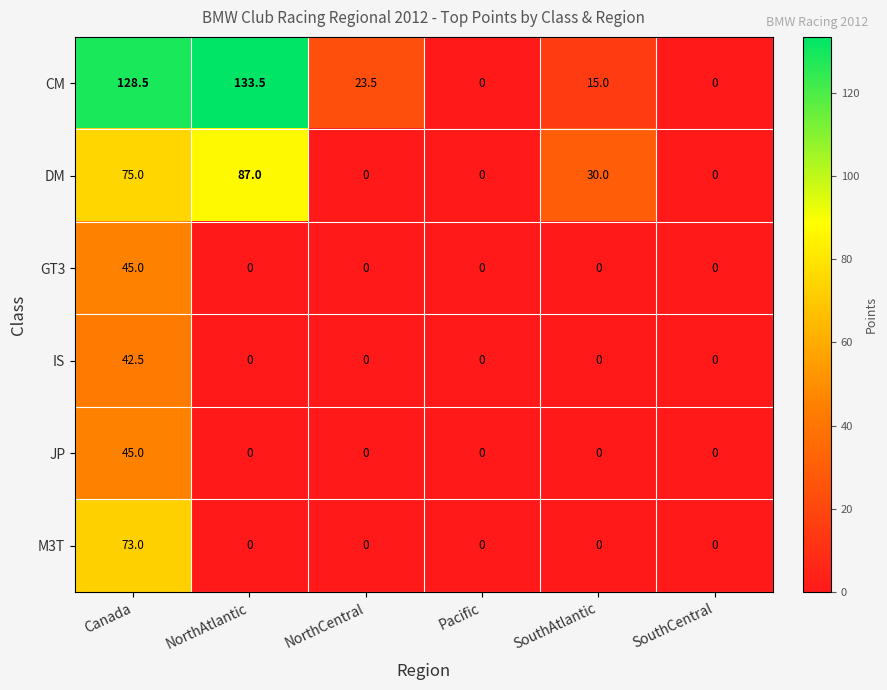

What is the total value across all series at NorthAtlantic?

220.5